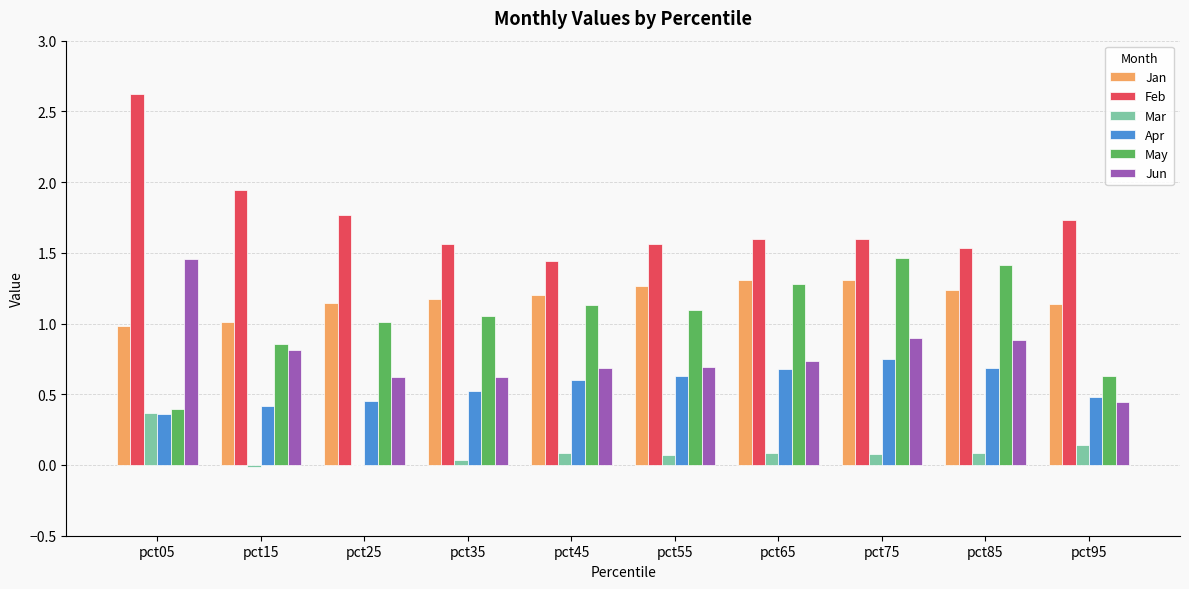

What is the sum of all Jan values?

11.8